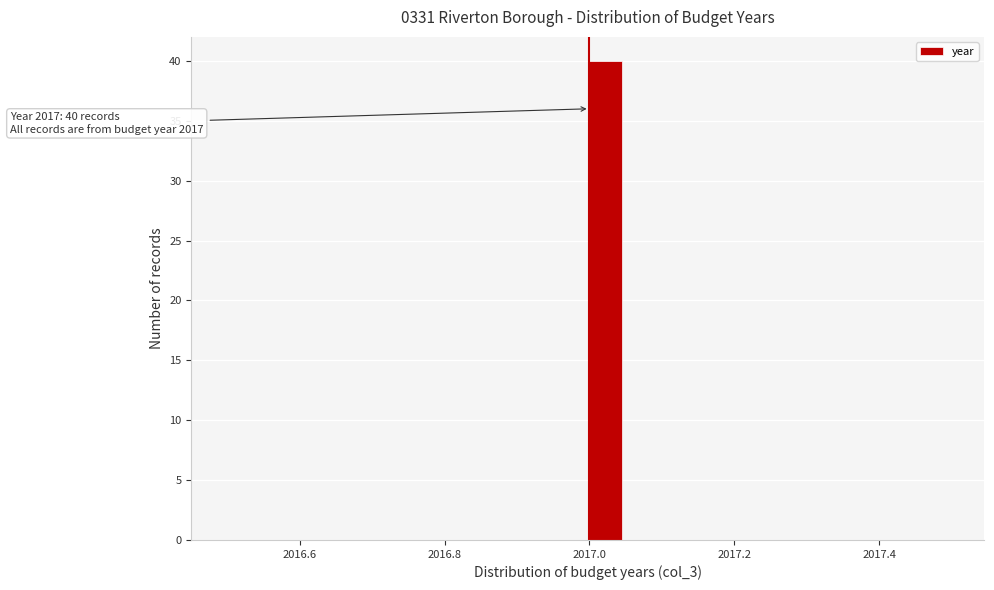

Read against the x-axis, roughly where is the centre of the tallest bar?

2017.02